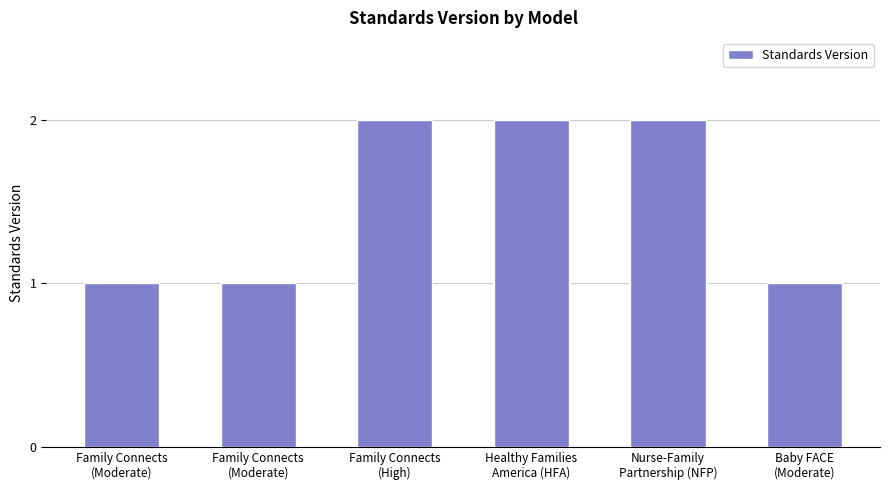

What is the average value?

2